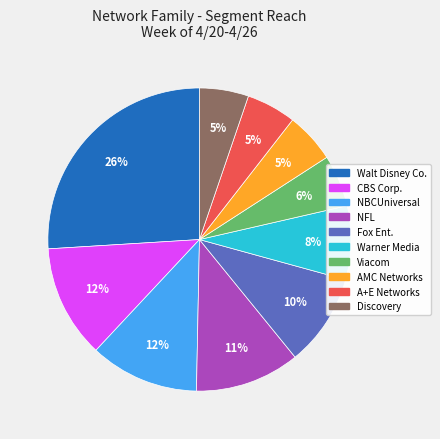

To the nearest percent, what is the average slice percentage?

10%